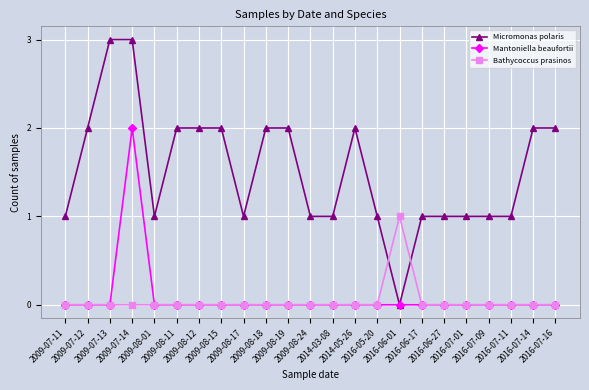

What are all the series names shown in the legend?

Micromonas polaris, Mantoniella beaufortii, Bathycoccus prasinos